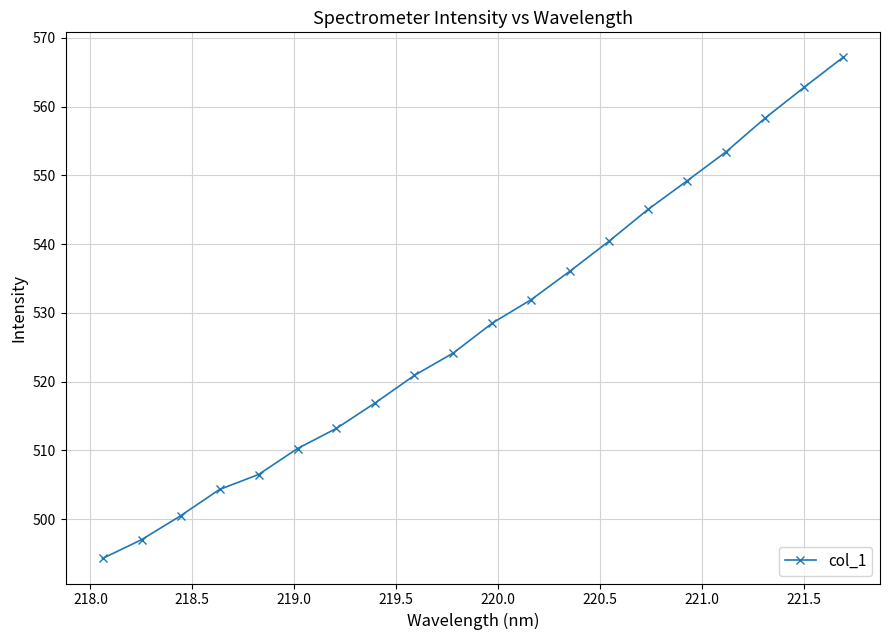

Reading left to right, list all the values displayed in this chart.

494.3	497.0	500.5	504.3	506.5	510.3	513.2	516.9	520.9	524.2	528.5	532.0	536.1	540.5	545.1	549.2	553.5	558.3	562.8	567.2